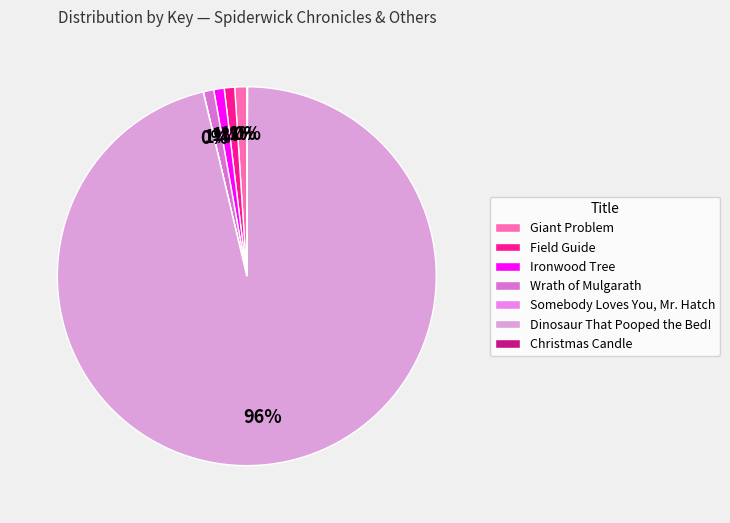

Which slice represents more than half of the pie?

Dinosaur That Pooped the Bed!